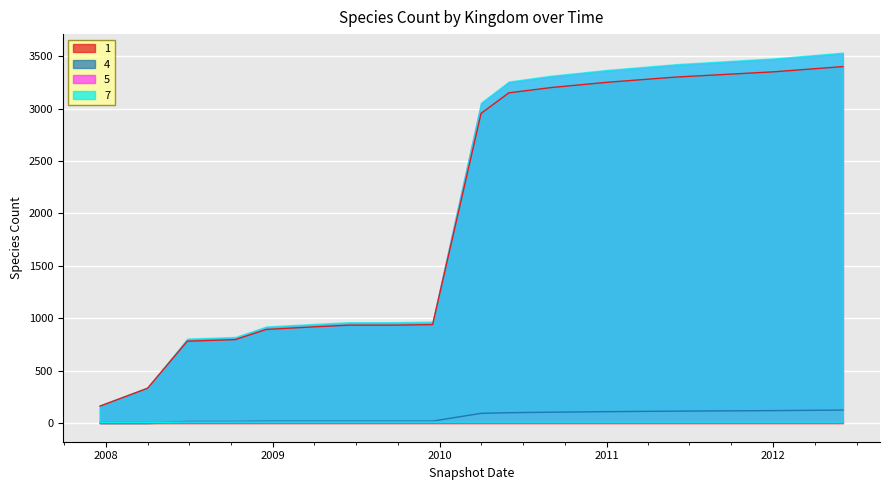

Which series has the largest range (max minus min)?

1